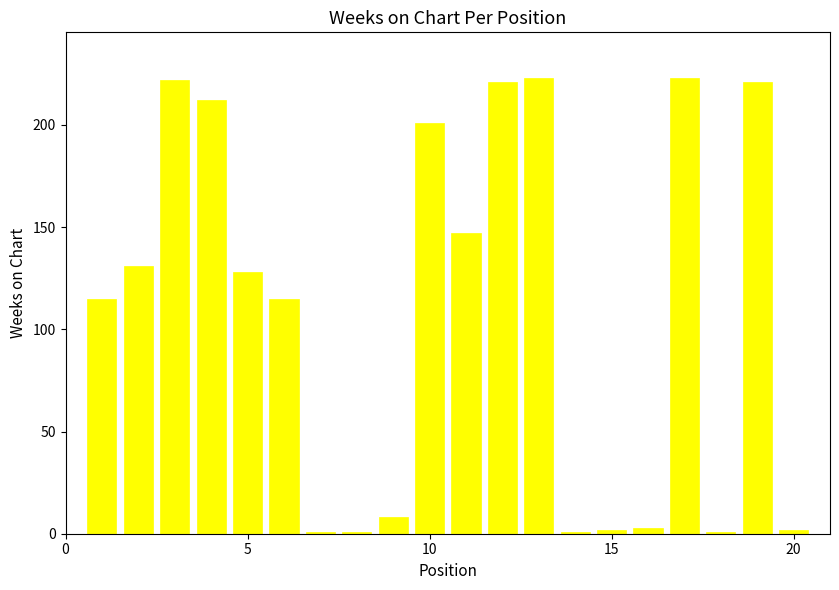

What is the greatest value displayed?

223